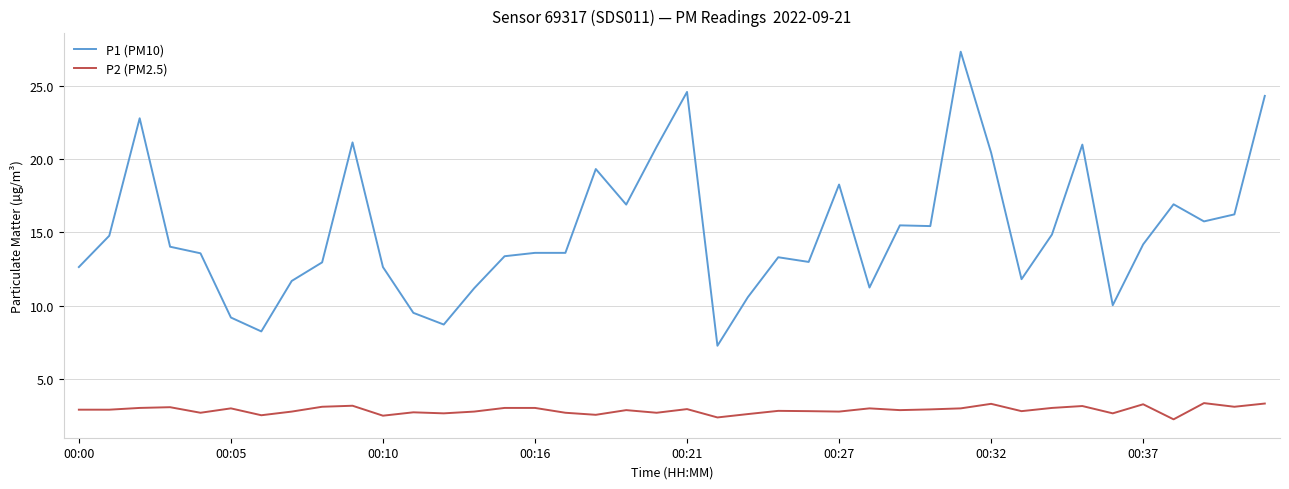

True or false: P1 (PM10) and P2 (PM2.5) intersect in this chart.

False